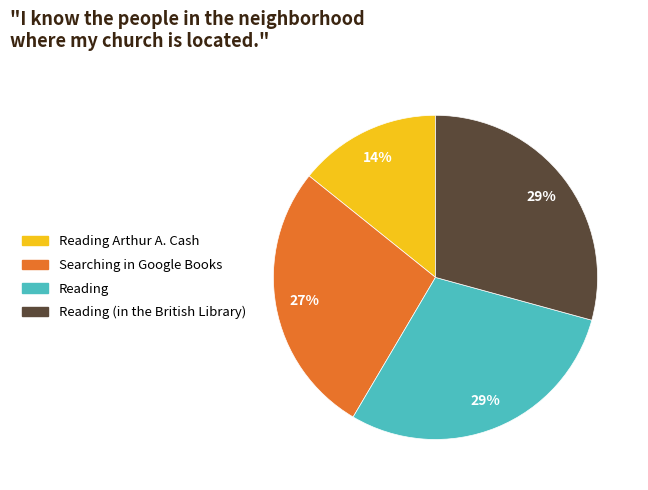

To the nearest percent, what is the average slice percentage?

25%